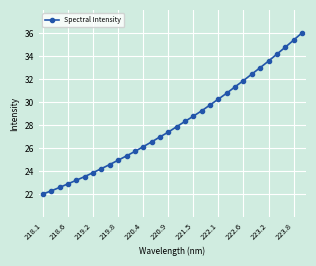

What is the average value?

28.1